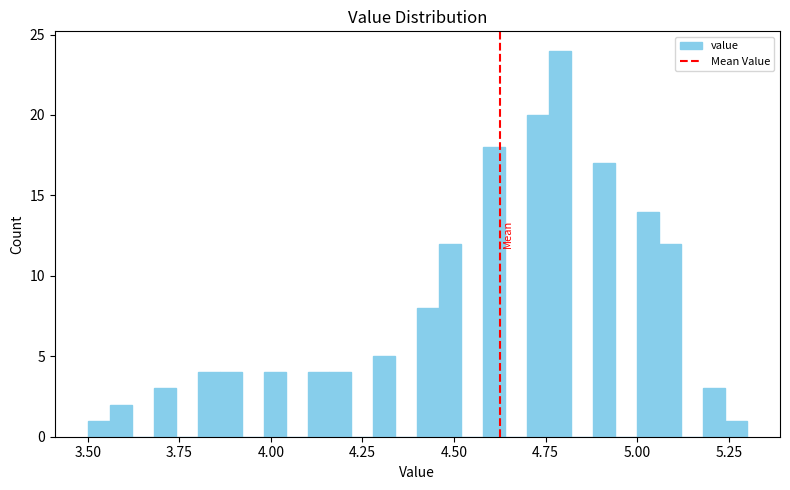

Around what value on the x-axis is the tallest bar? Give the approximate position of its centre, as read against the axis.

4.80